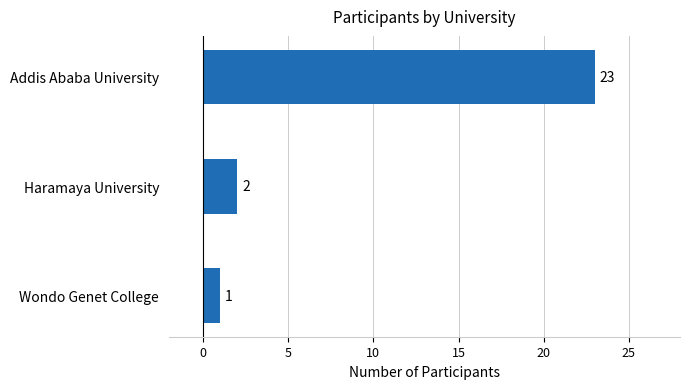

What is the difference between the maximum and minimum values?

22